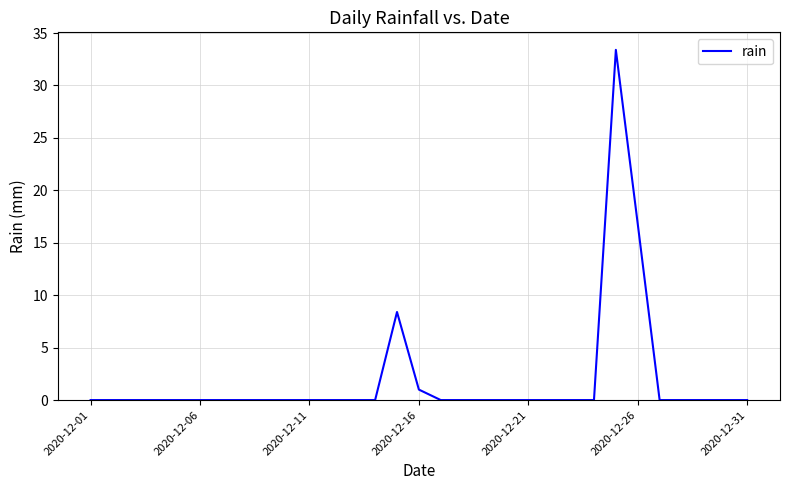

Is it true that the value at 2020-12-06 is 0.0?

True